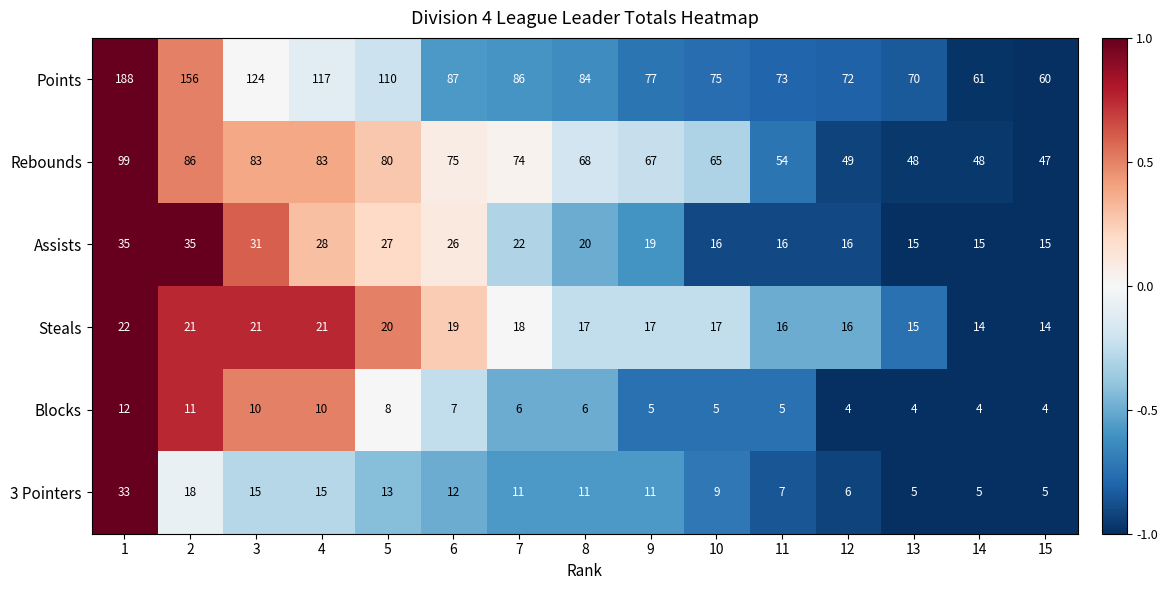

What is the total value across all series at 14?

147